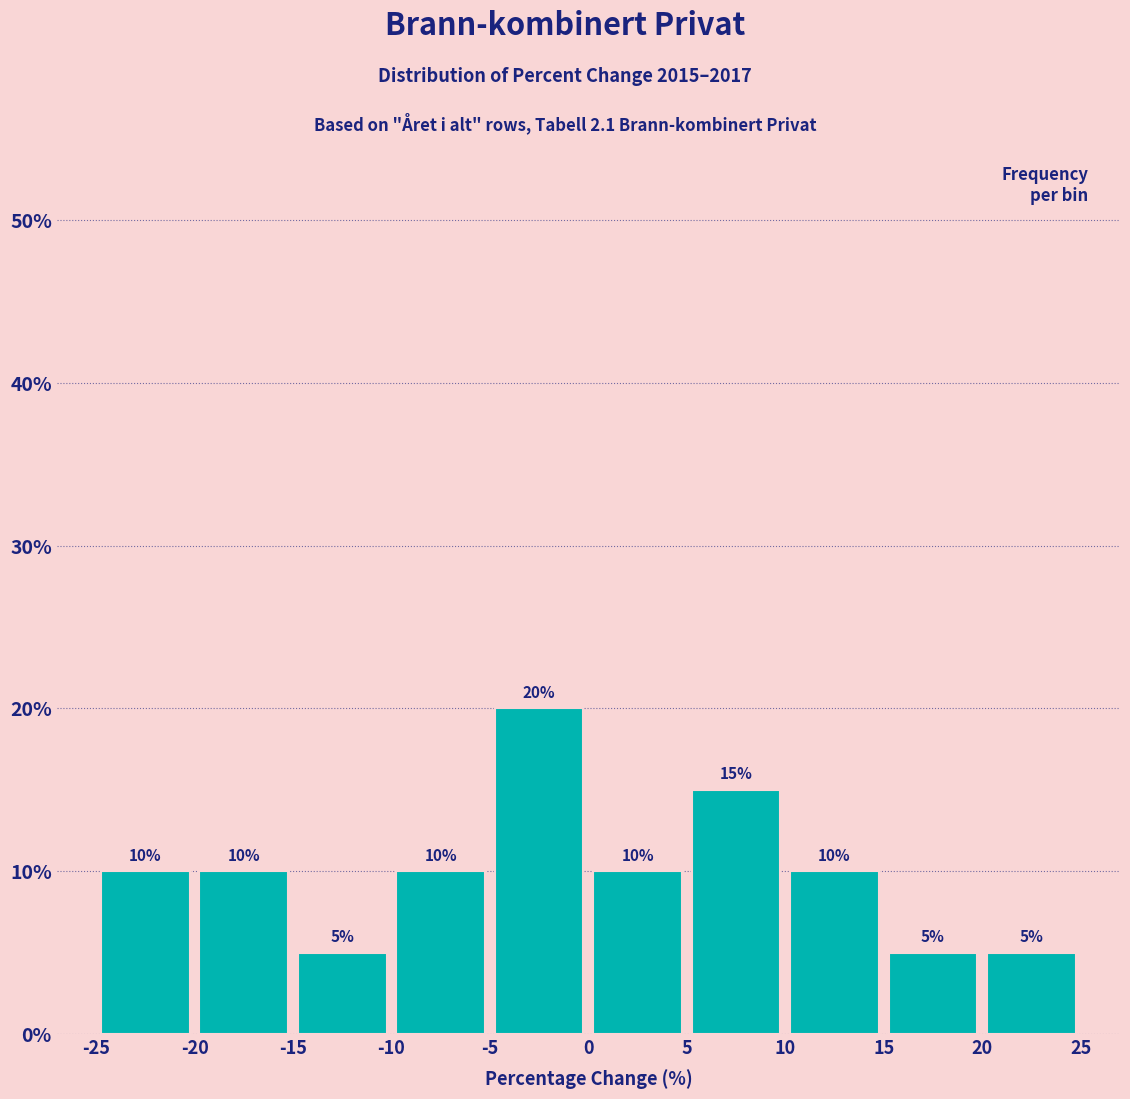

Which range on the x-axis has the tallest bar?

-5 to 0